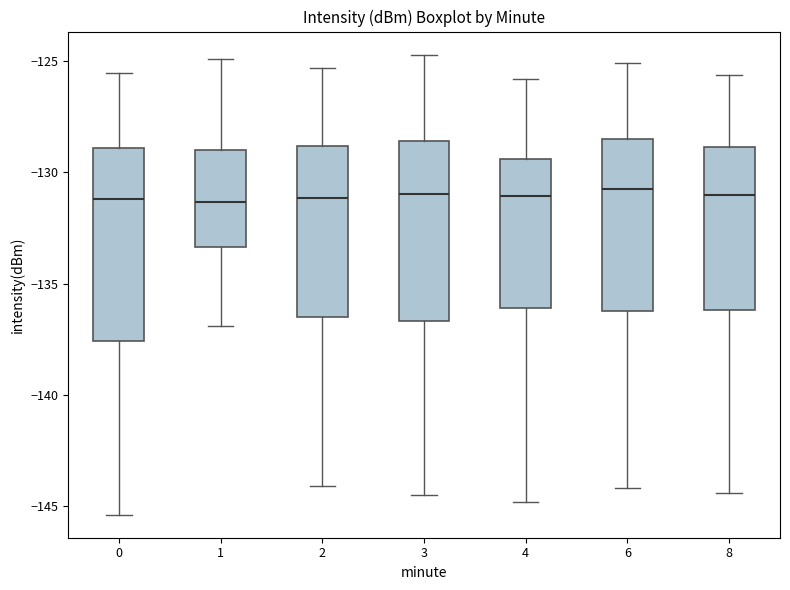

Where does the lower whisker of the box at x = 8 end on the y-axis? The values are not printed on the chart, so give them approximately, as read against the axis.

-144.5